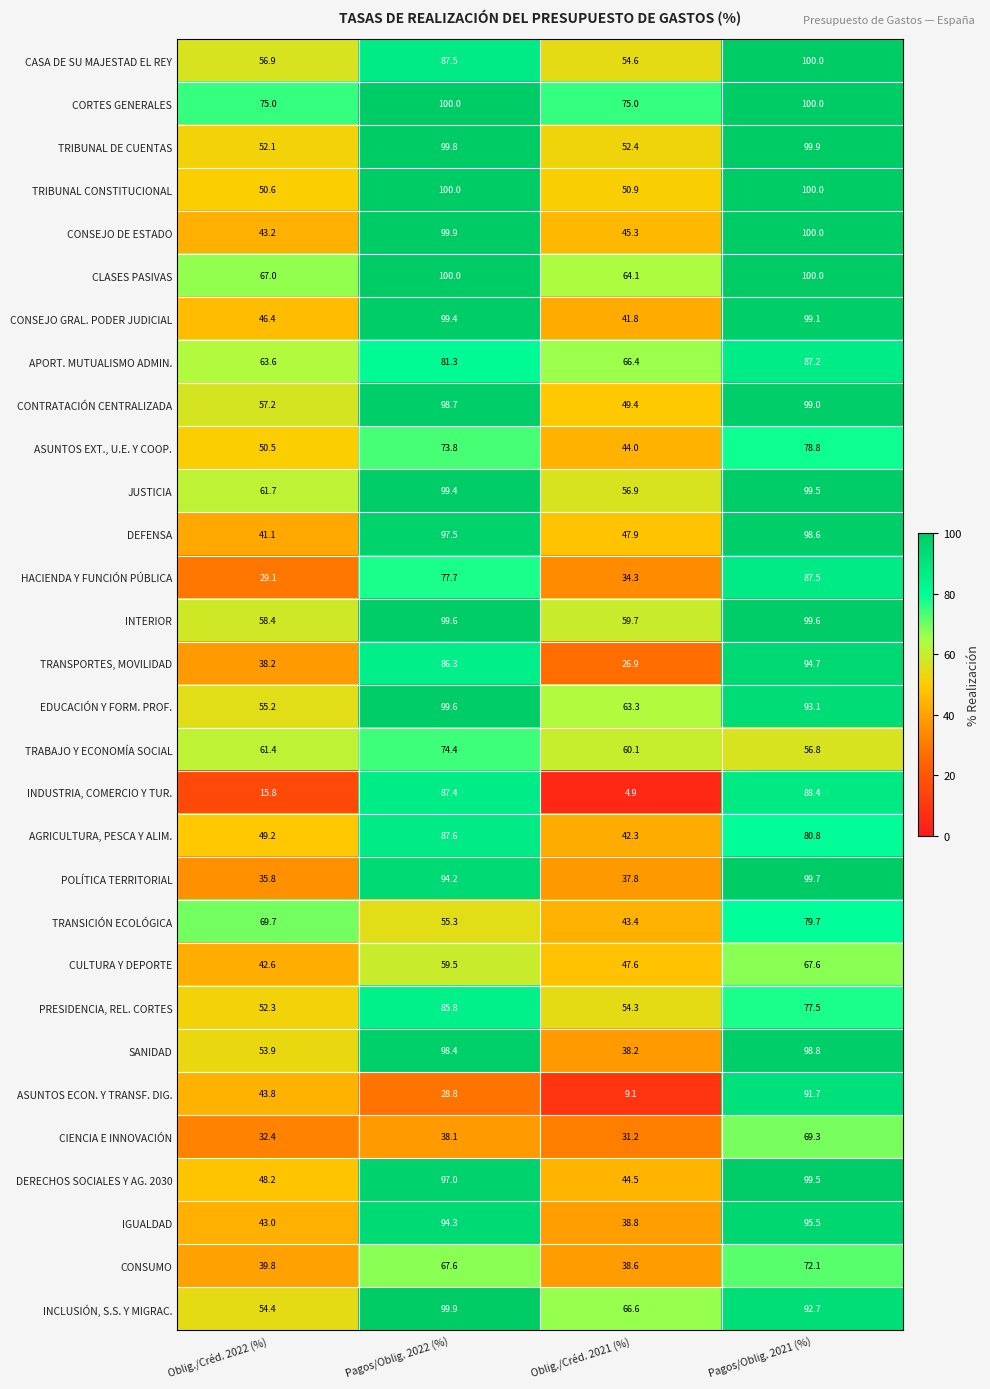

Which category has the lowest value in the POLÍTICA TERRITORIAL series?

Oblig./Créd. 2022 (%)